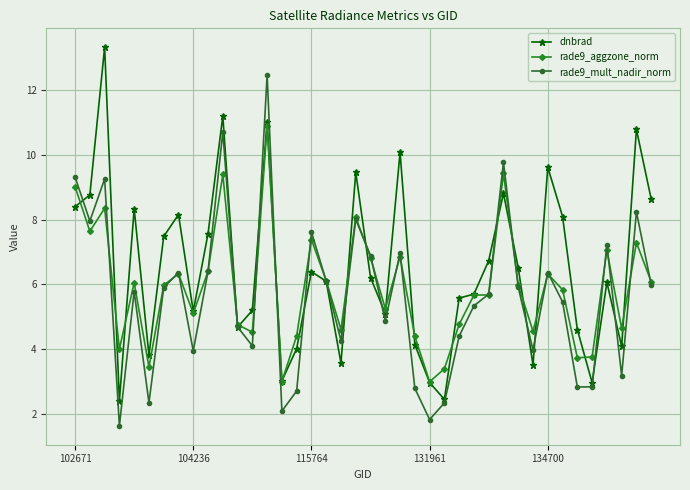

What is the maximum value shown in the chart?

13.3